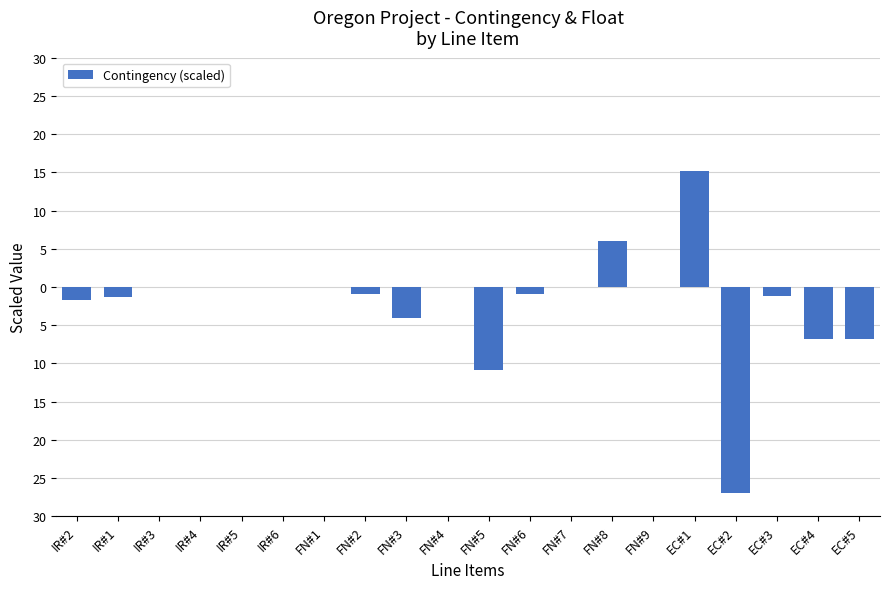

Does the chart contain any negative values?

Yes